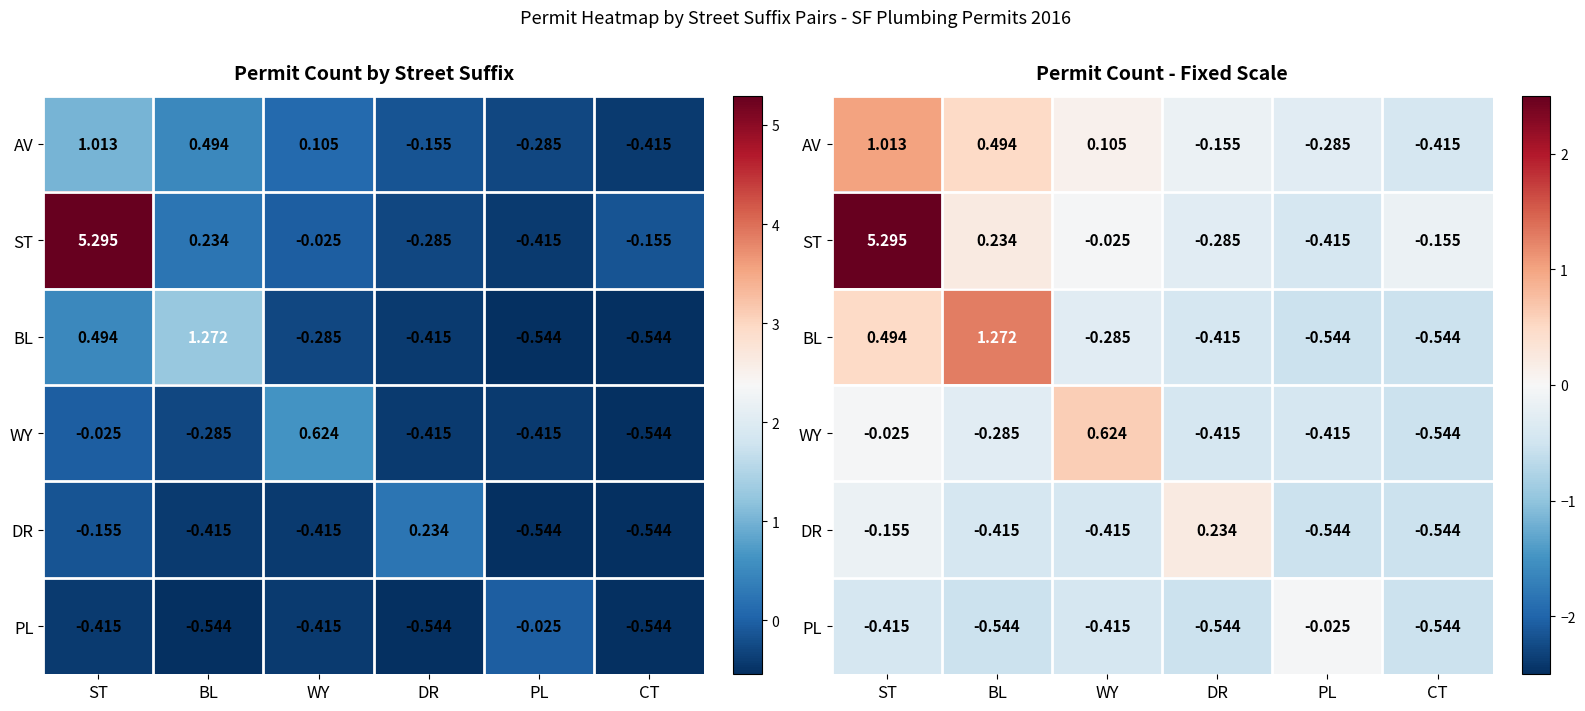

What is the total value across all series at CT?

-2.7